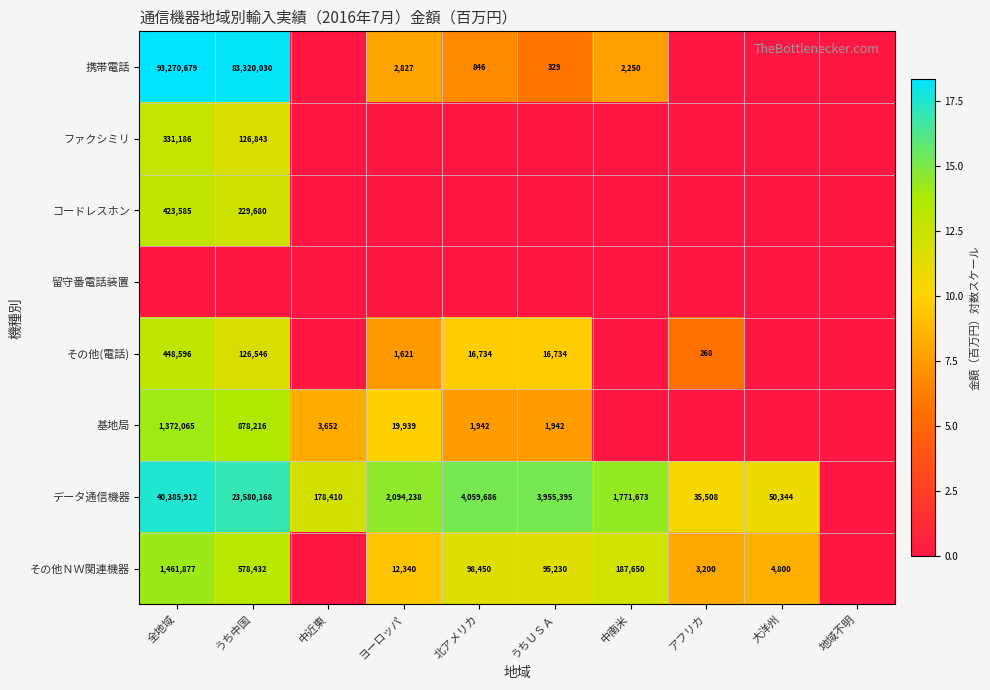

The 携帯電話 series shows 2827 at ヨーロッパ. True or false?

True